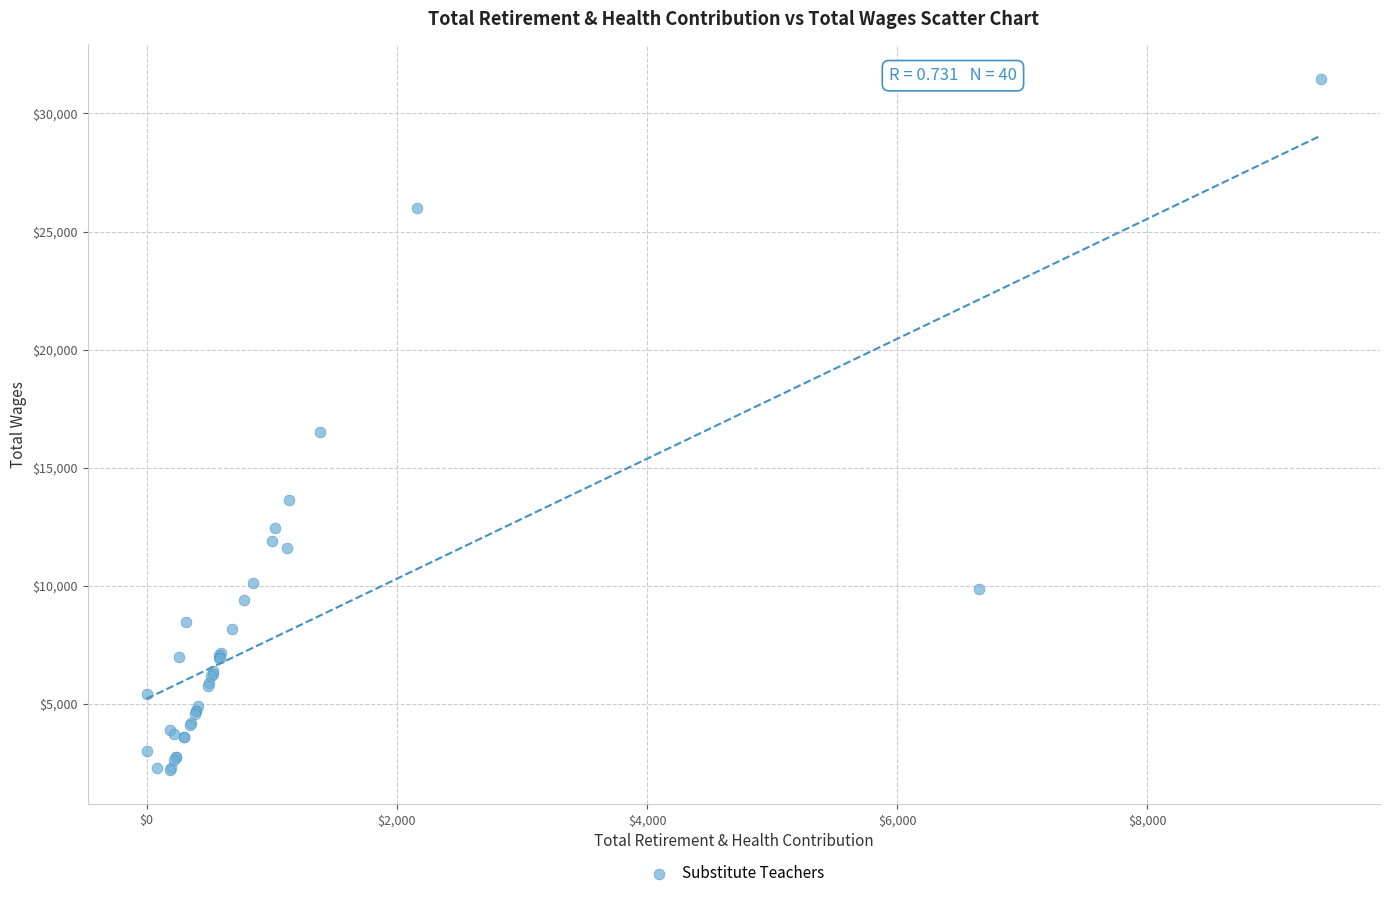

What Y value in the scatter plot is closest to 16830?

16500